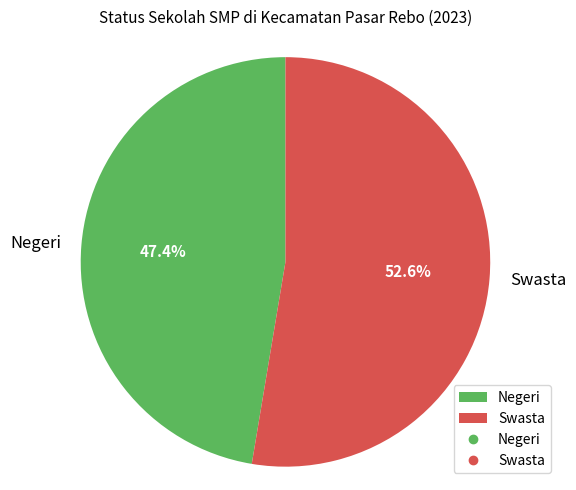

To the nearest percent, what percentage of the pie is Negeri?

47%